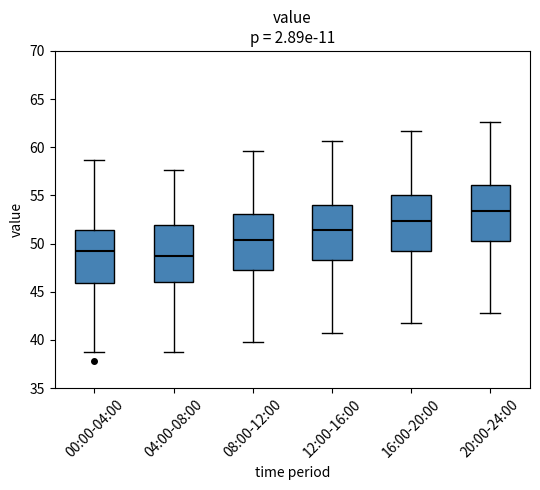

Where is the lower edge of the box for 04:00-08:00 on the y-axis? The values are not printed on the chart, so give them approximately, as read against the axis.

46.0